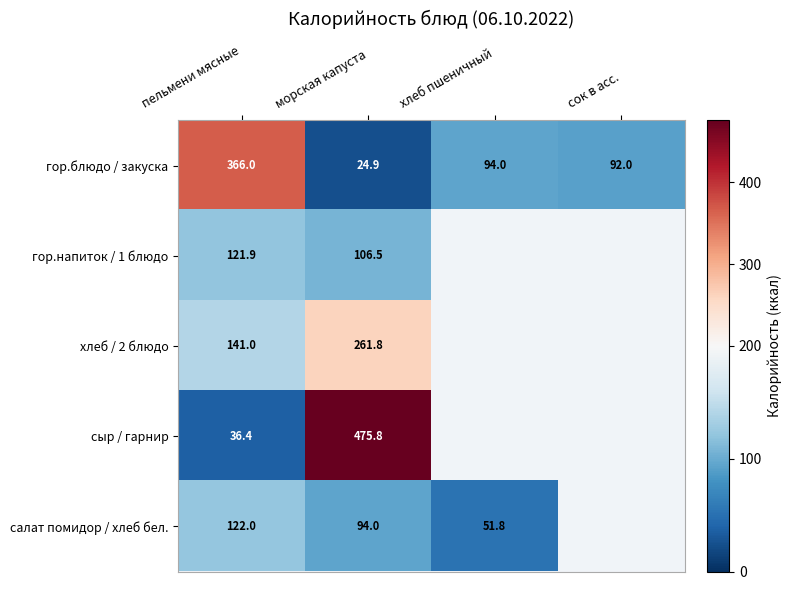

At which category is the sum across all series the highest?

морская капуста